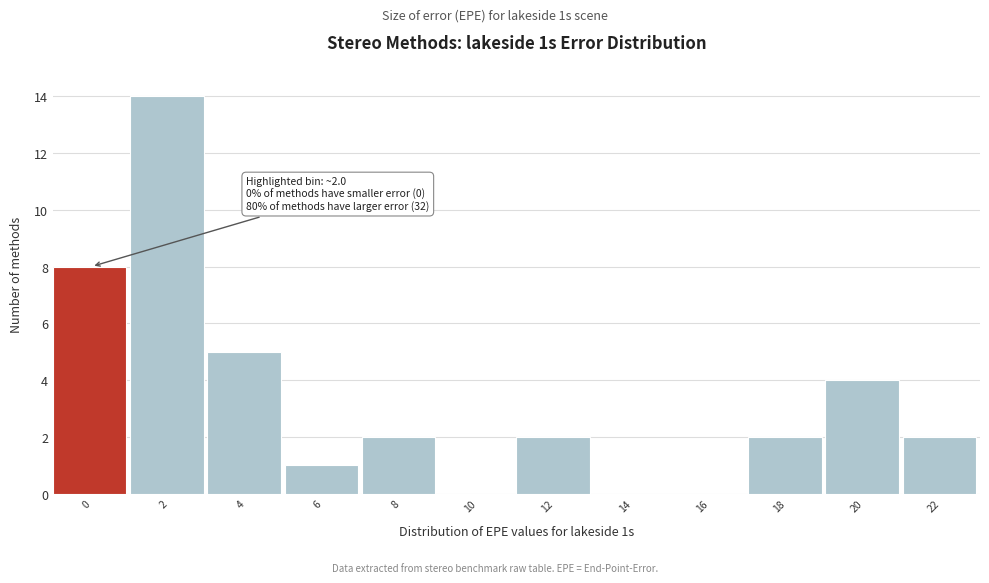

Reading left to right, what are all the values shown in this chart?

0=8	2=14	4=5	6=1	8=2	10=0	12=2	14=0	16=0	18=2	20=4	22=2